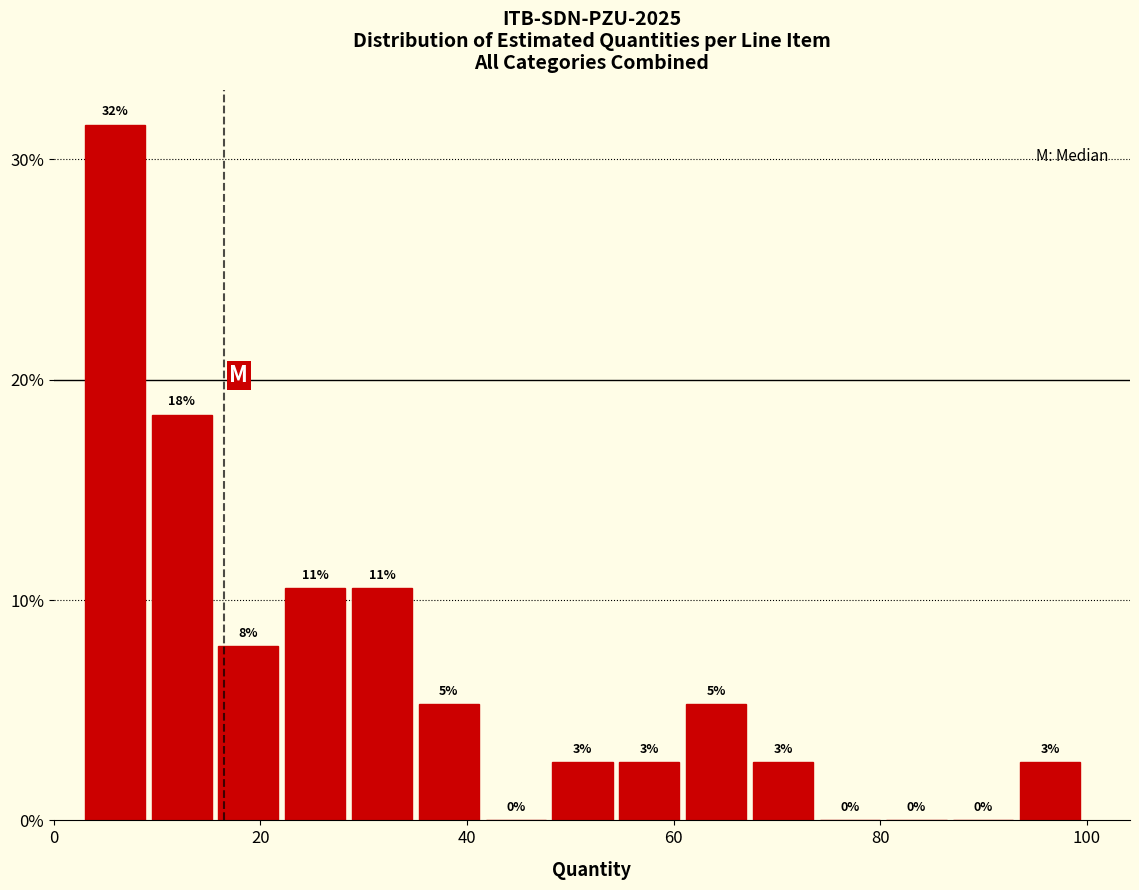

Read against the x-axis, roughly where is the centre of the tallest bar?

6